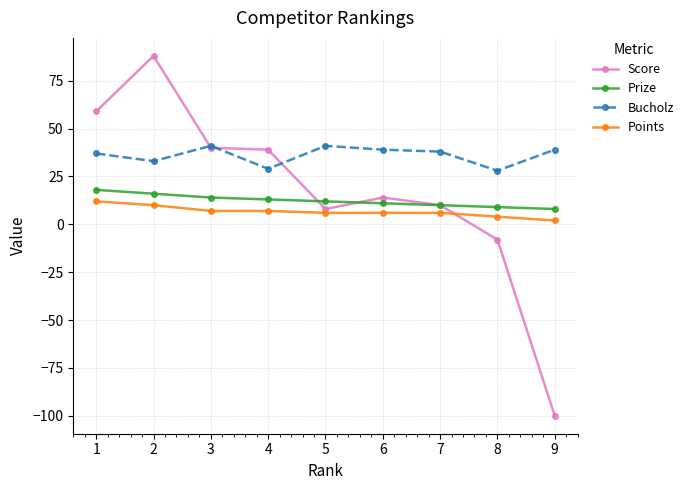

At how many categories does at least one series exceed 7?

9